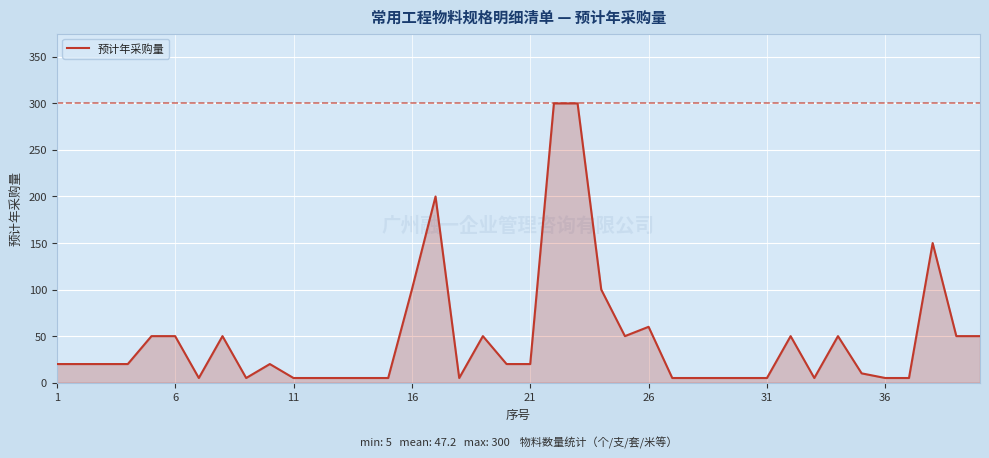

What is the maximum value shown in the chart?

300